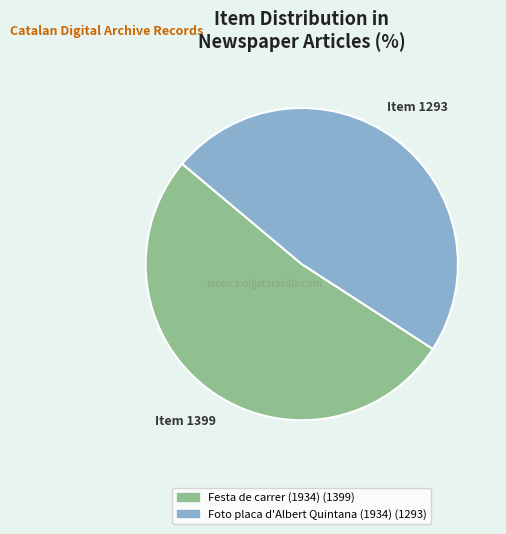

Combined, do Foto placa d'Albert Quintana (1934) and Festa de carrer (1934) account for over 50%?

Yes